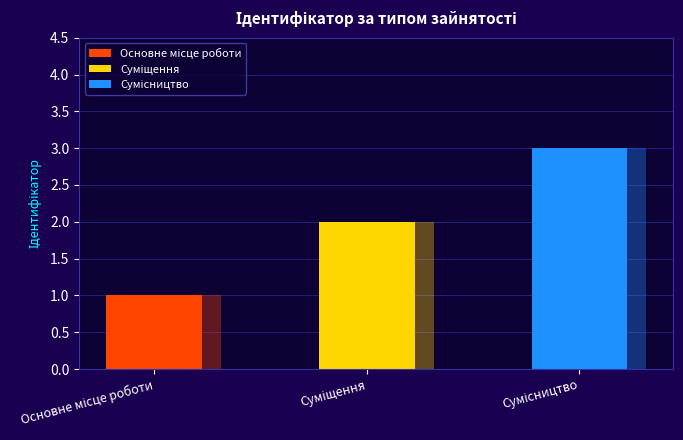

Read the value at Сумісництво.

3